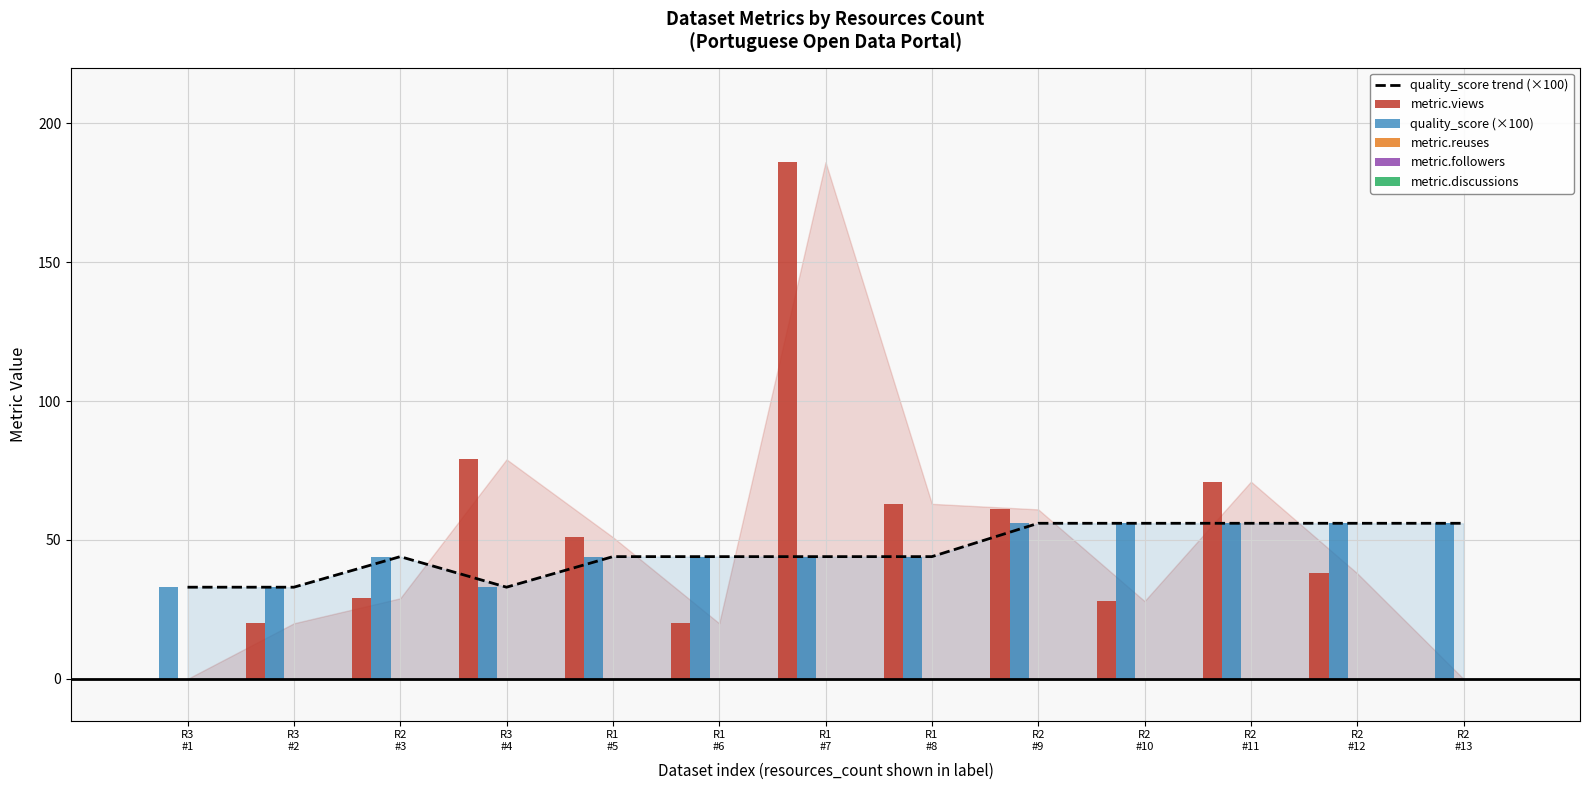

Rank the series by their maximum value, from highest to lowest.

metric.views, quality_score trend (×100), quality_score (×100), metric.reuses, metric.followers, metric.discussions